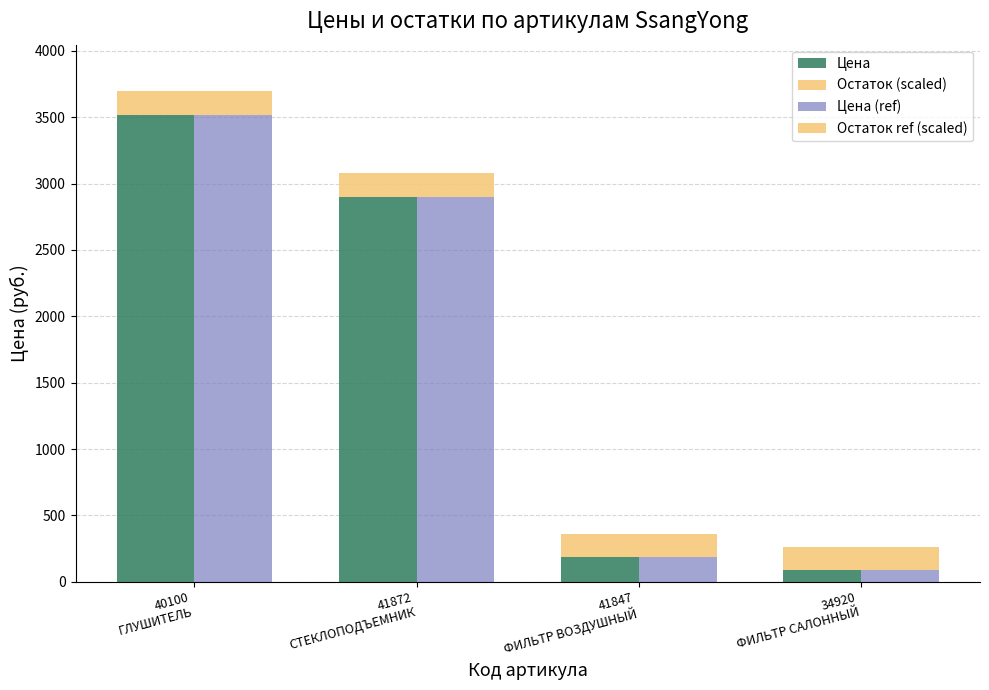

What position from the right is 41847
ФИЛЬТР ВОЗДУШНЫЙ?

2